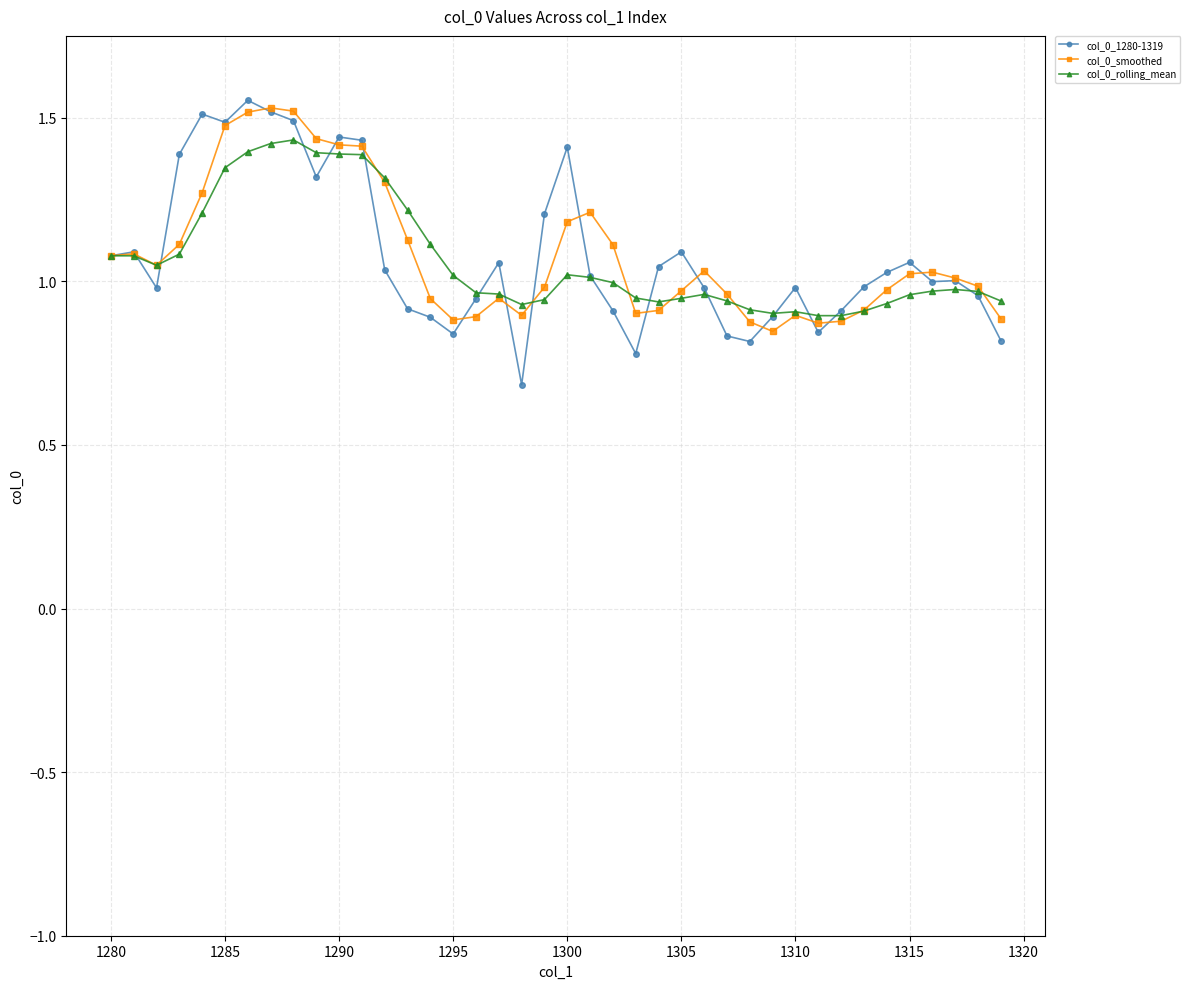

Which series has the largest range (max minus min)?

col_0_1280-1319